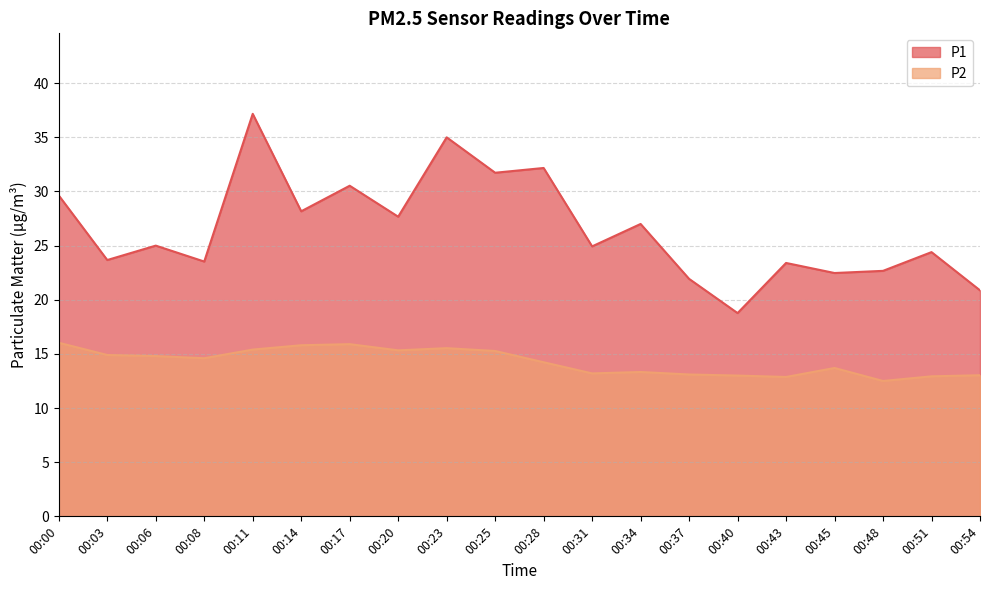

List the labels in order of P1 value, largest first.

00:11, 00:23, 00:28, 00:25, 00:17, 00:00, 00:14, 00:20, 00:34, 00:06, 00:31, 00:51, 00:03, 00:08, 00:43, 00:48, 00:45, 00:37, 00:54, 00:40